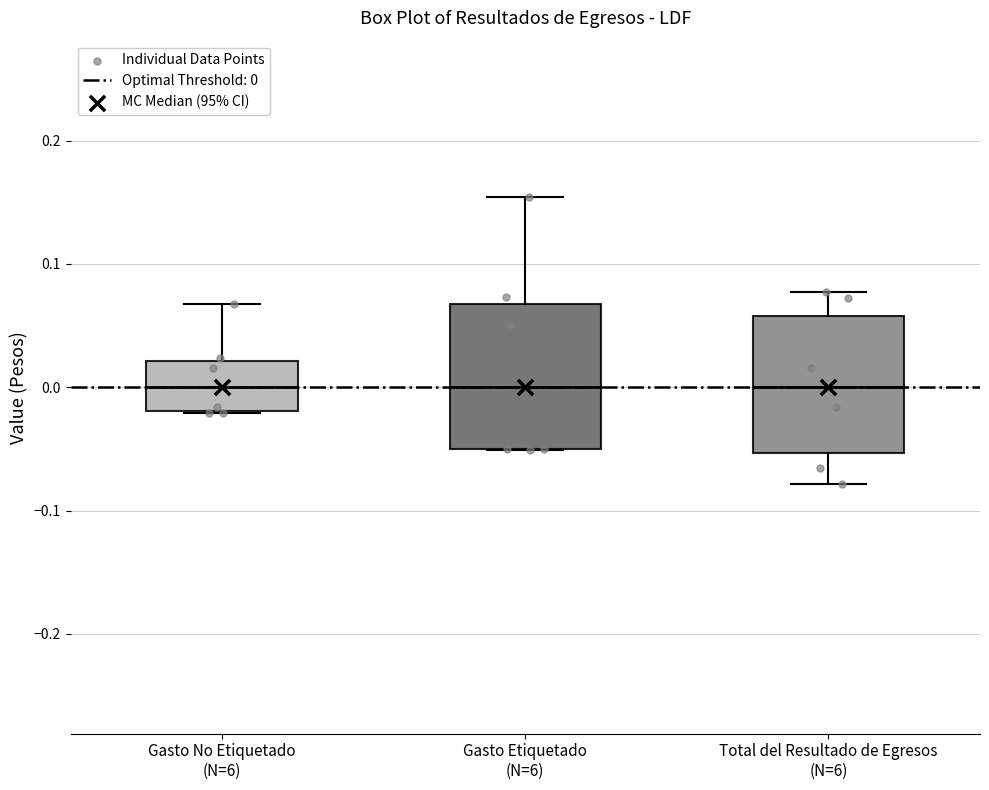

Where does the lower whisker of the box for Total del Resultado de Egresos (N=6) end on the y-axis? The values are not printed on the chart, so give them approximately, as read against the axis.

-0.08